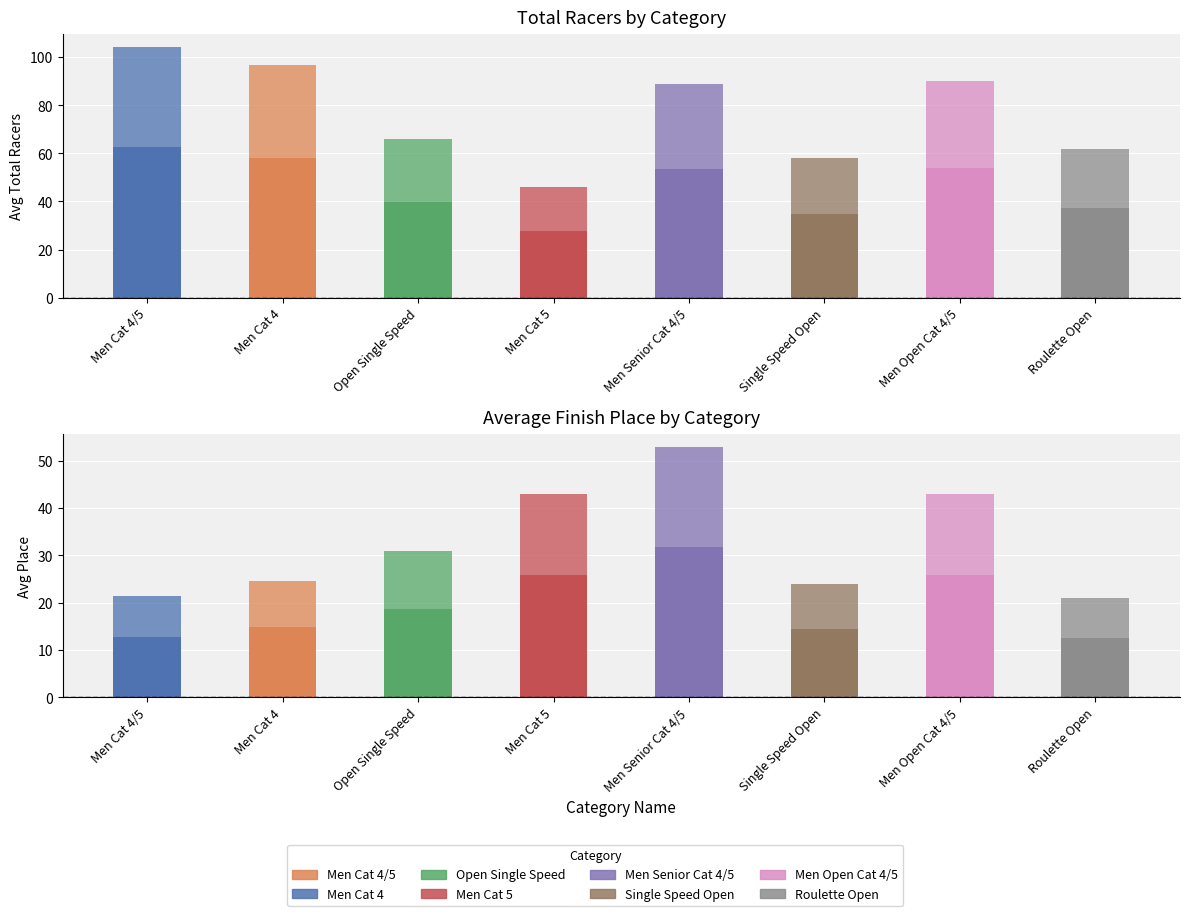

List the labels in order of value, largest first.

Men Cat 4/5, Men Cat 4, Men Open Cat 4/5, Men Senior Cat 4/5, Open Single Speed, Roulette Open, Single Speed Open, Men Cat 5